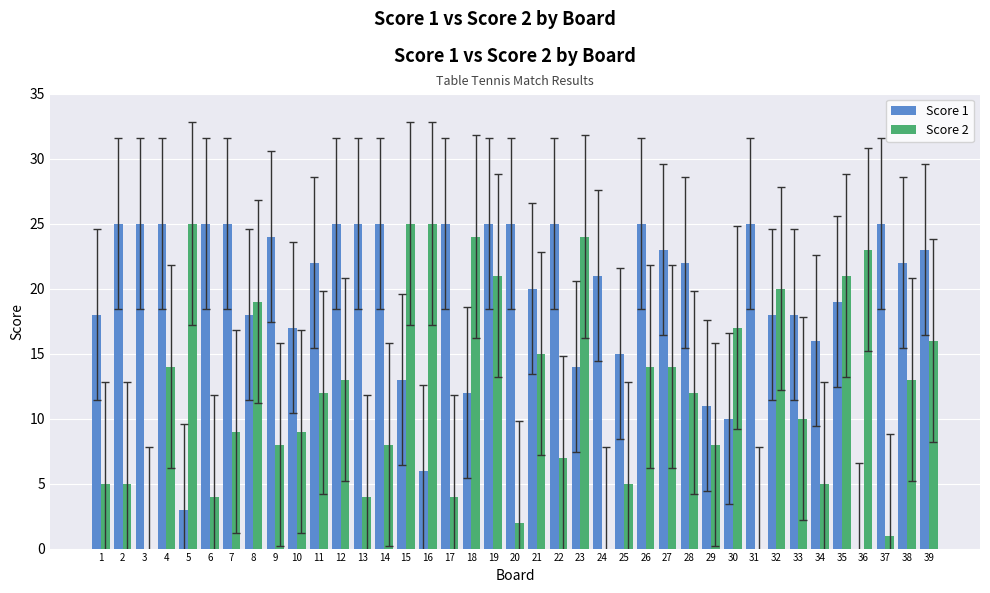

At which category is the sum across all series the highest?

19